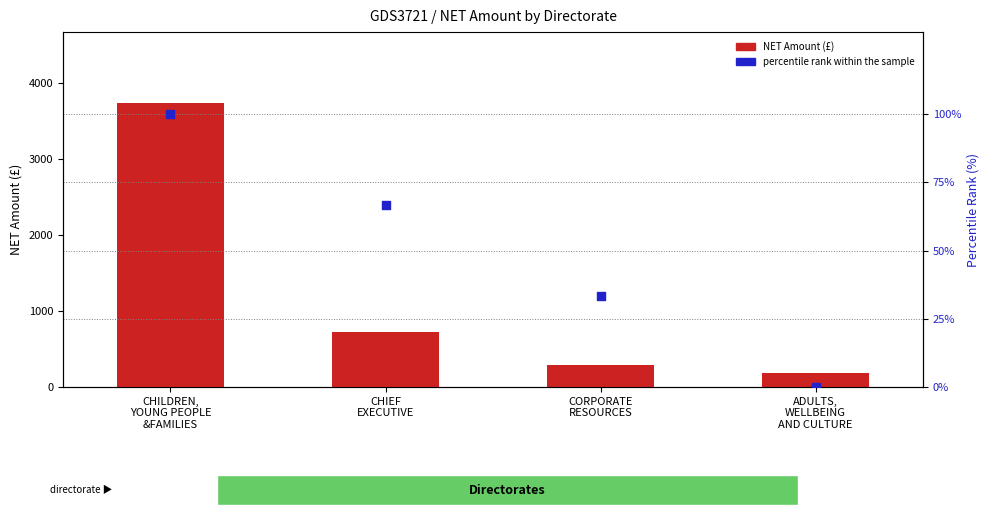

At how many categories does at least one series exceed 1753?

1